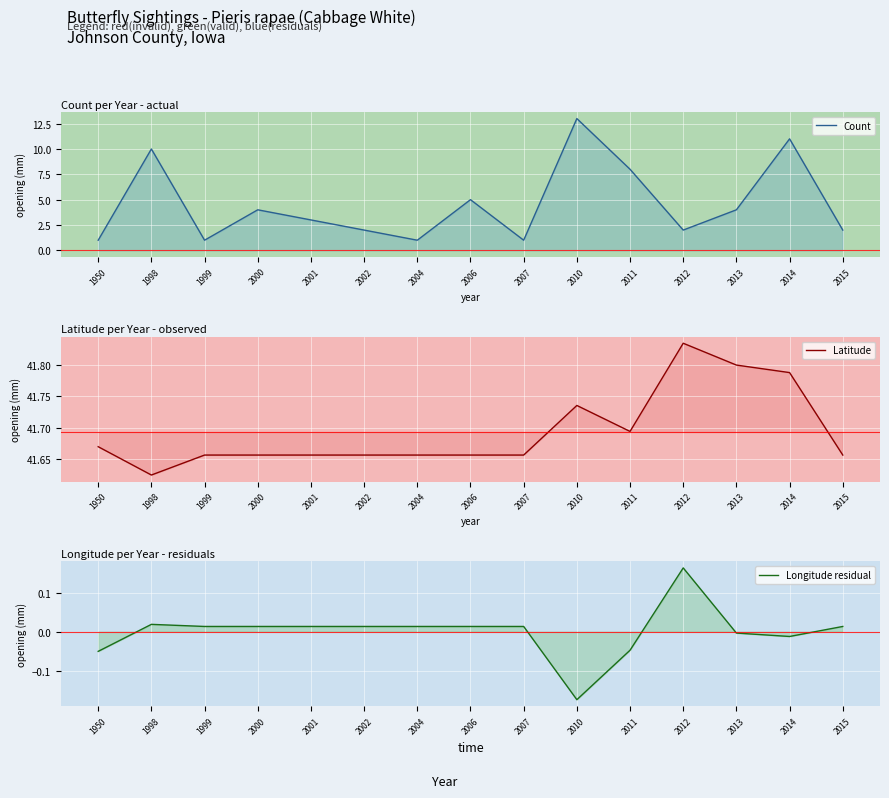

Which series has the largest total across all categories?

Latitude